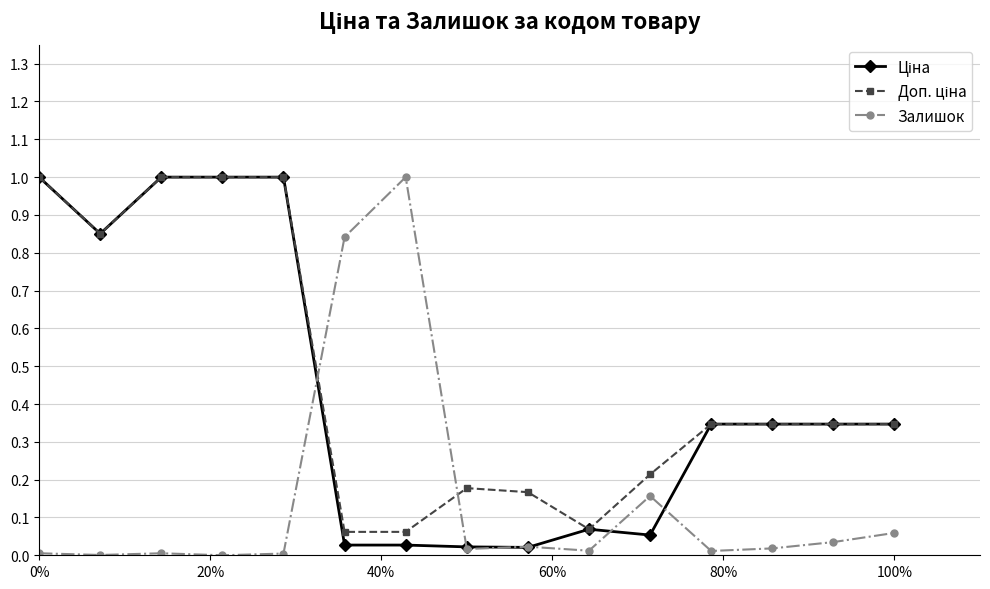

True or false: Залишок has more than 0 interior local peaks.

True